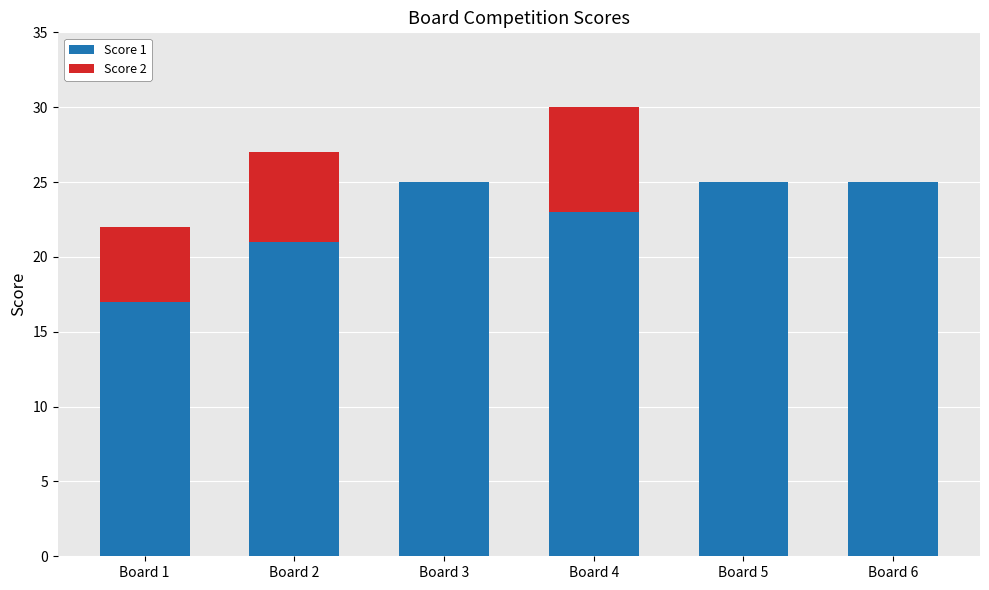

True or false: Score 1 has a value of 25 at Board 3.

True